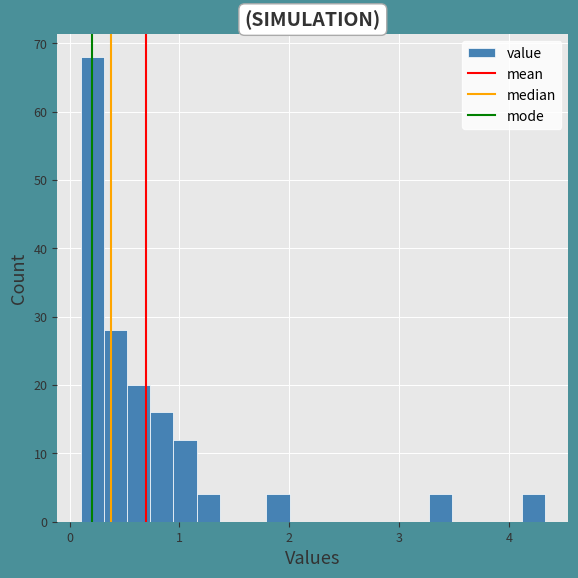

Around what value on the x-axis is the tallest bar? Give the approximate position of its centre, as read against the axis.

0.2